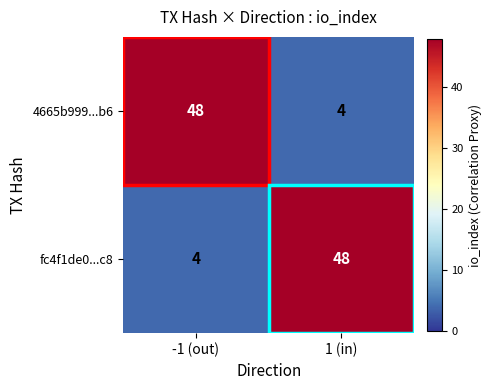

Is the value of 4665b999...b6 at 1 (in) greater than the value of fc4f1de0...c8 at 1 (in)?

No